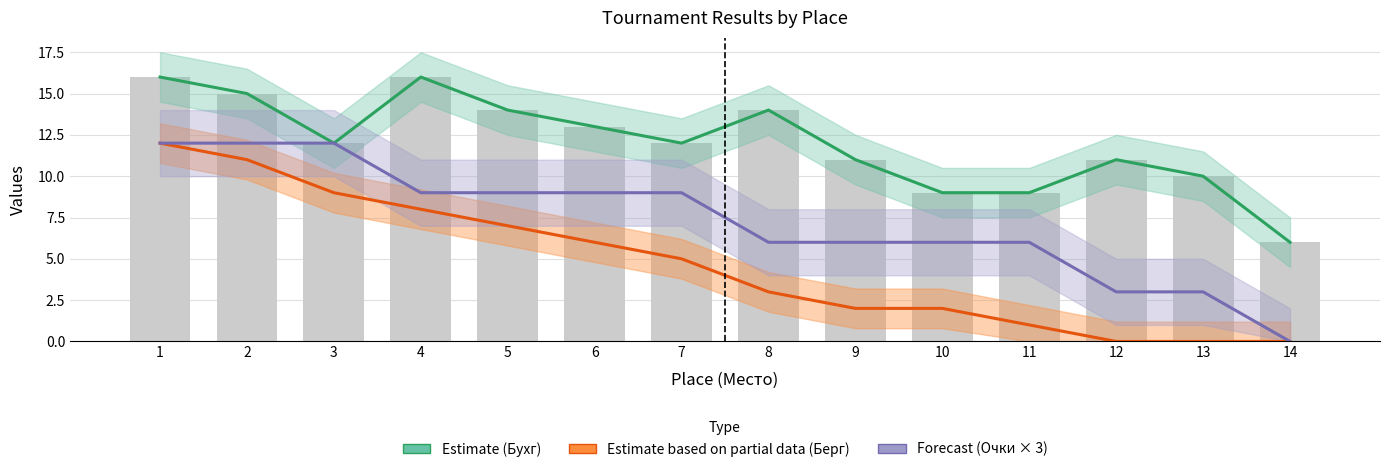

Reading left to right, transcribe all the data shown in this chart.

Estimate (Бухг): 16	15	12	16	14	13	12	14	11	9	9	11	10	6
Estimate based on partial data (Берг): 12	11	9	8	7	6	5	3	2	2	1	0	0	0
Forecast (Очки × 3): 12	12	12	9	9	9	9	6	6	6	6	3	3	0